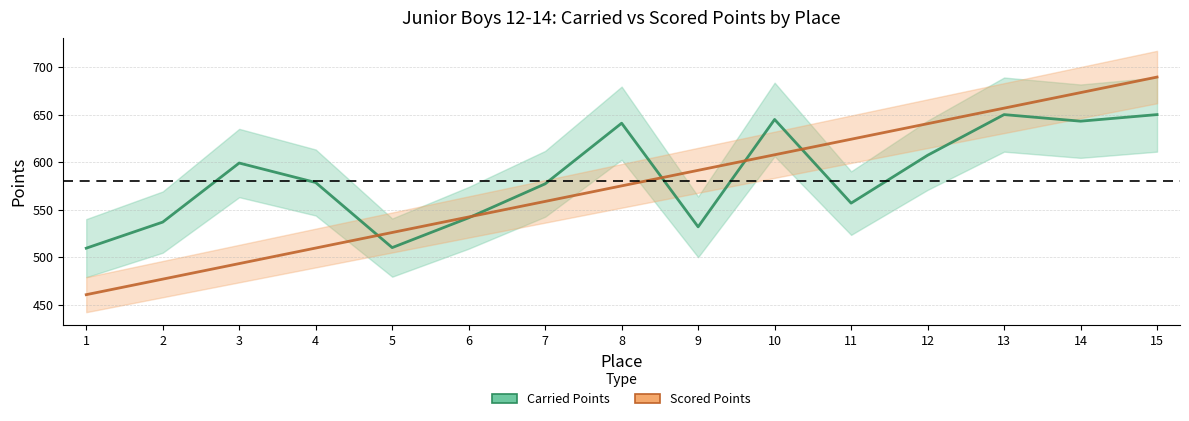

What are all the series names shown in the legend?

Carried Points, Scored Points